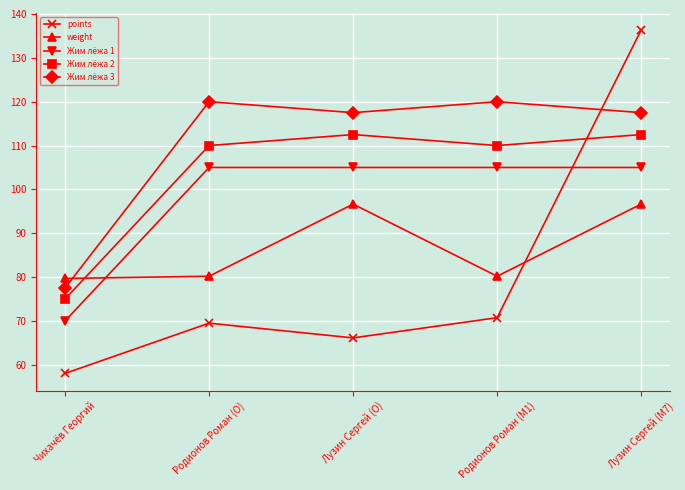

True or false: Жим лёжа 1 and Жим лёжа 3 intersect in this chart.

False